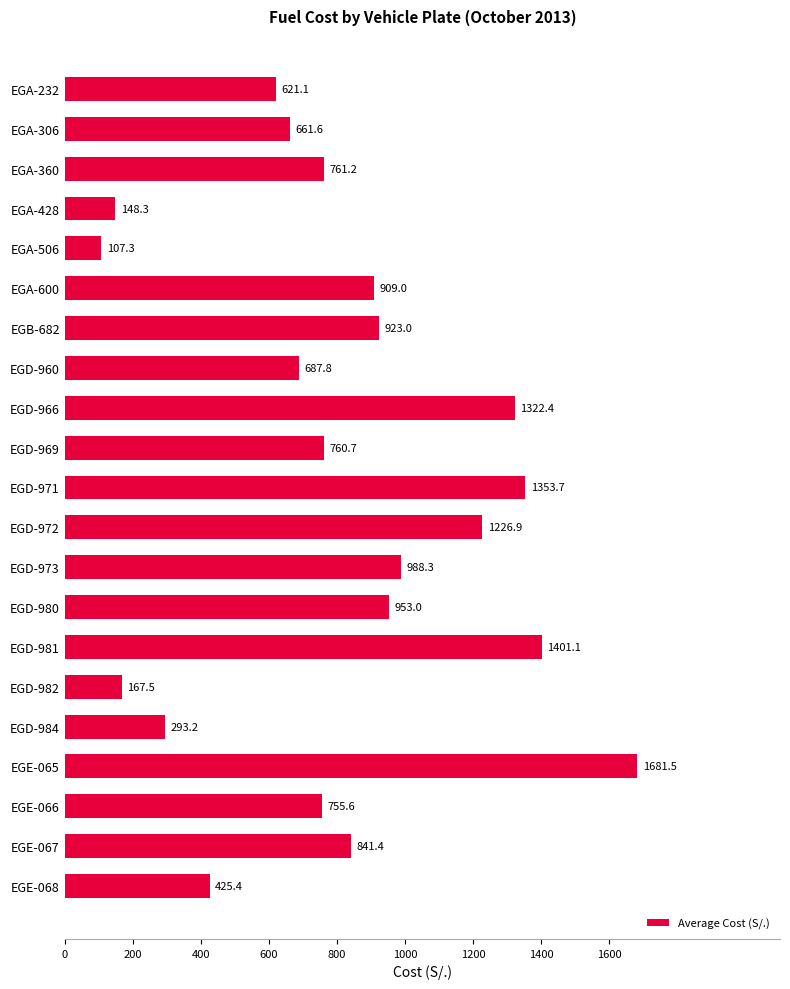

What is the minimum value shown in the chart?

107.3